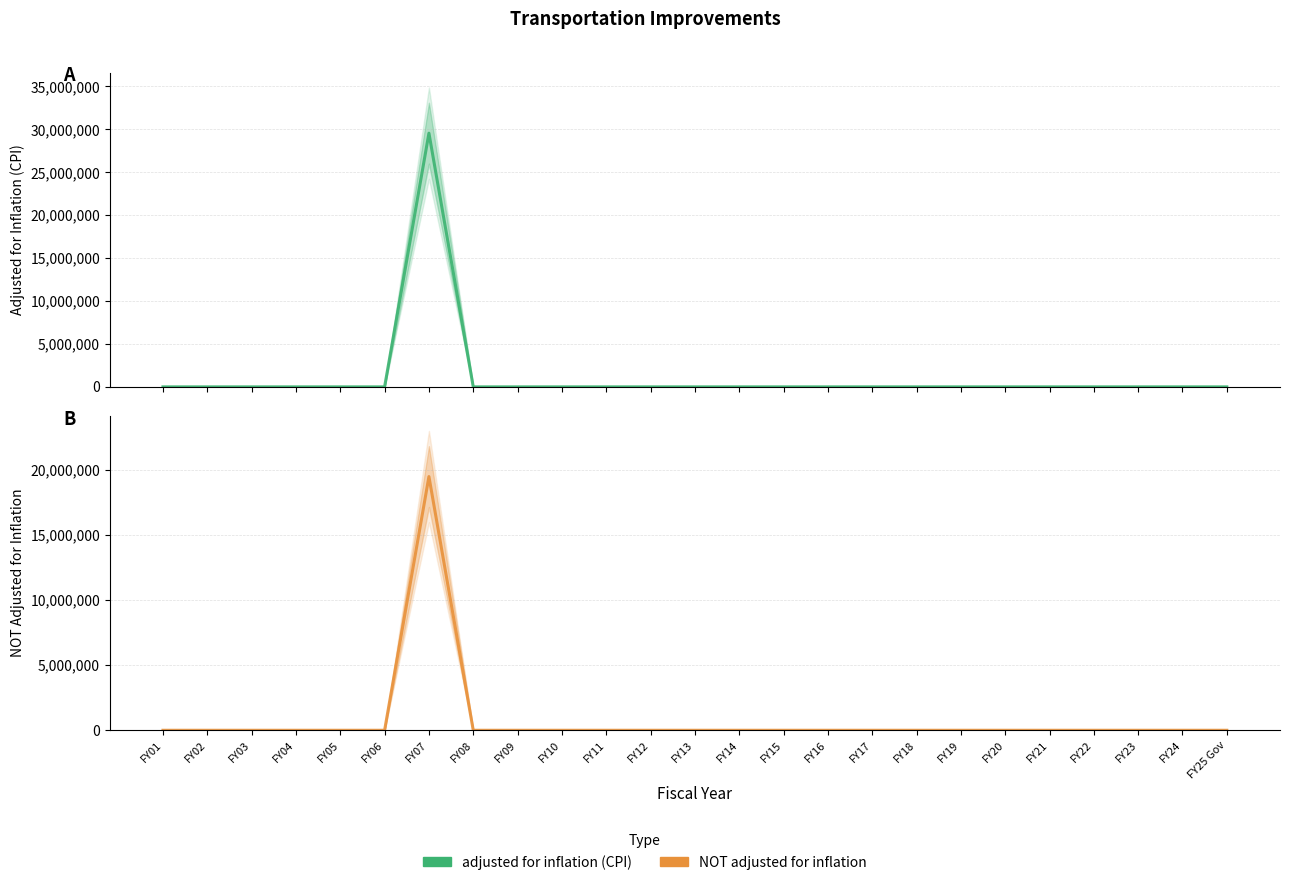

What is the label of the 9th point from the left?

FY09